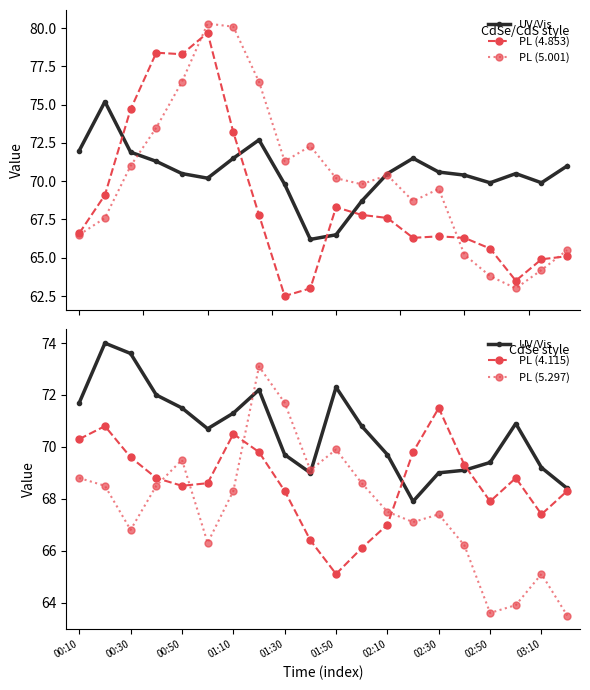

True or false: PL (5.001) and PL (4.115) cross at least once.

True